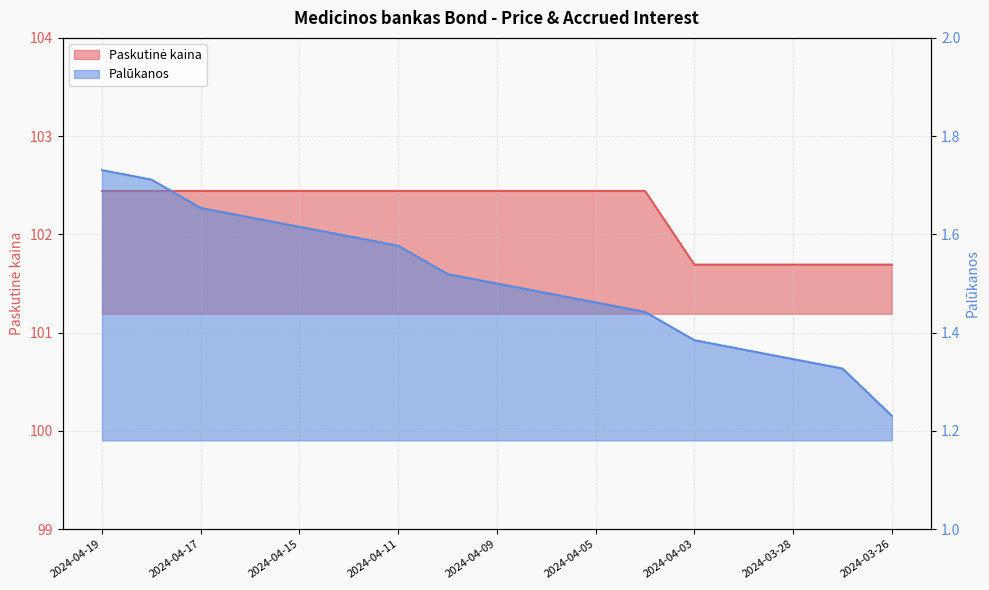

Is it true that Paskutinė kaina equals 102.4 at 2024-04-16?

True